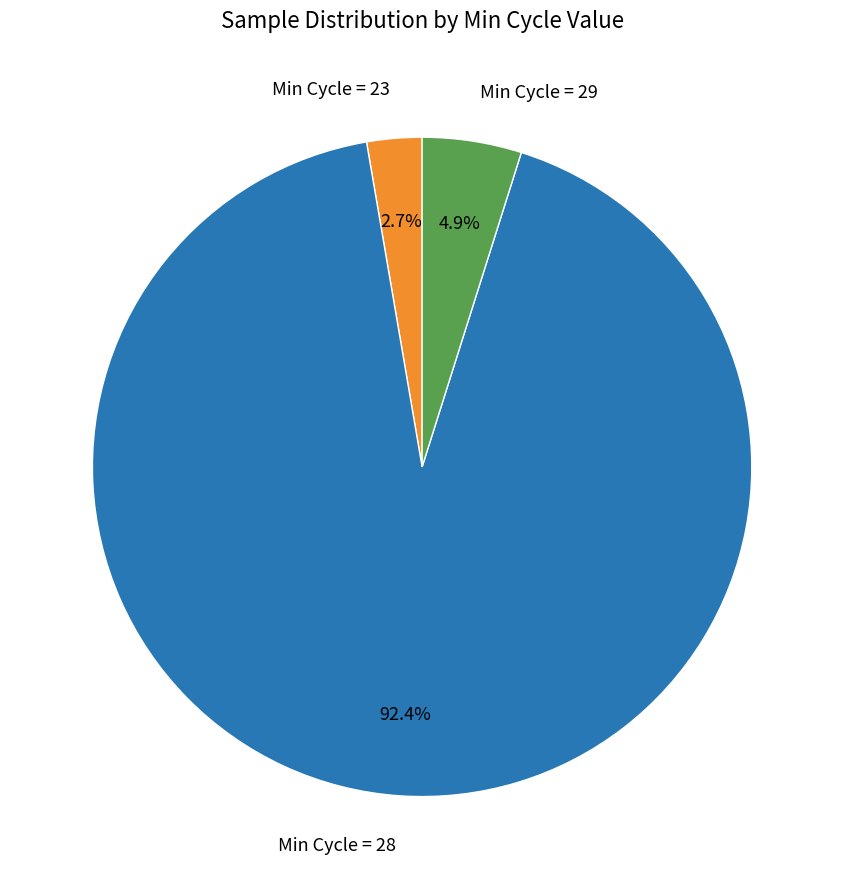

How many slices are in this pie chart?

3